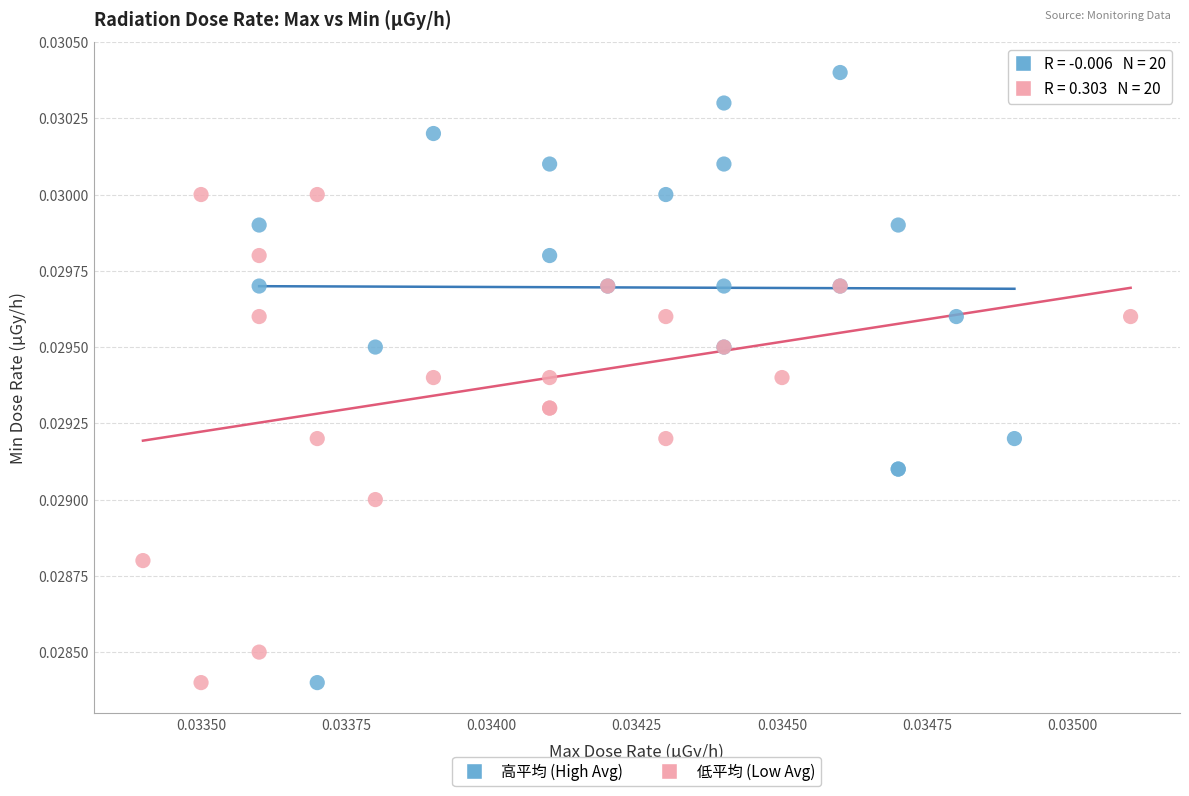

Which series reaches the maximum Y coordinate?

高平均 (High Avg)